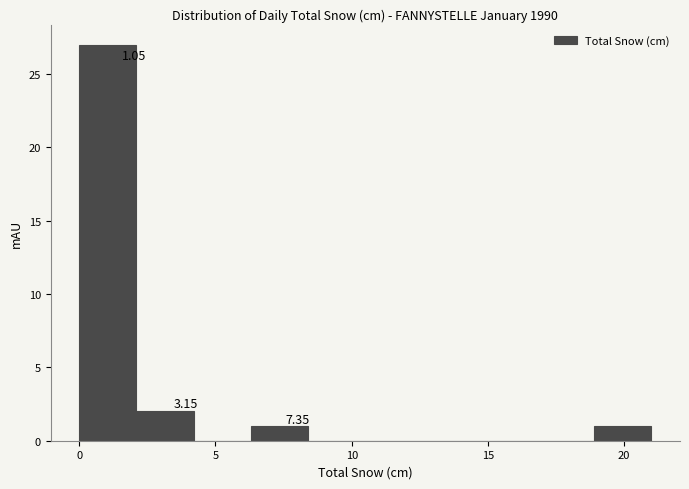

Over which range of the x-axis is the bar tallest?

0.0 to 2.1